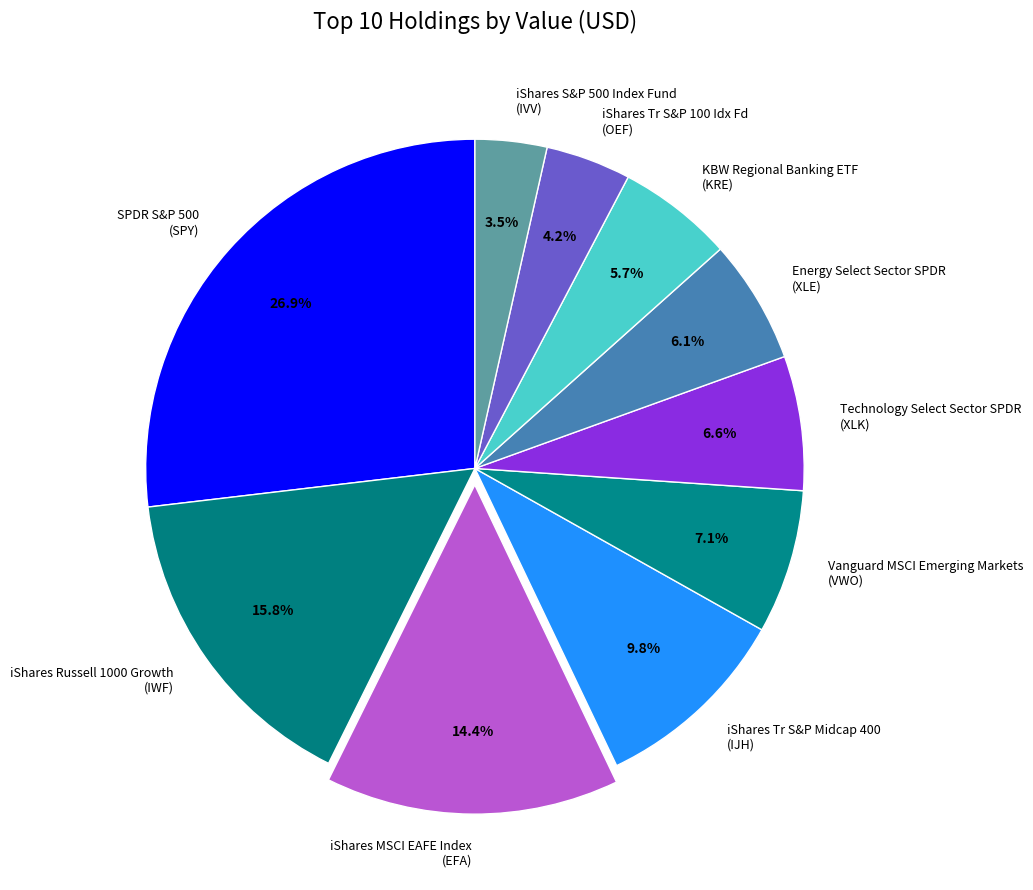

To the nearest percent, what is the difference between the largest and smallest slice percentages?

23%